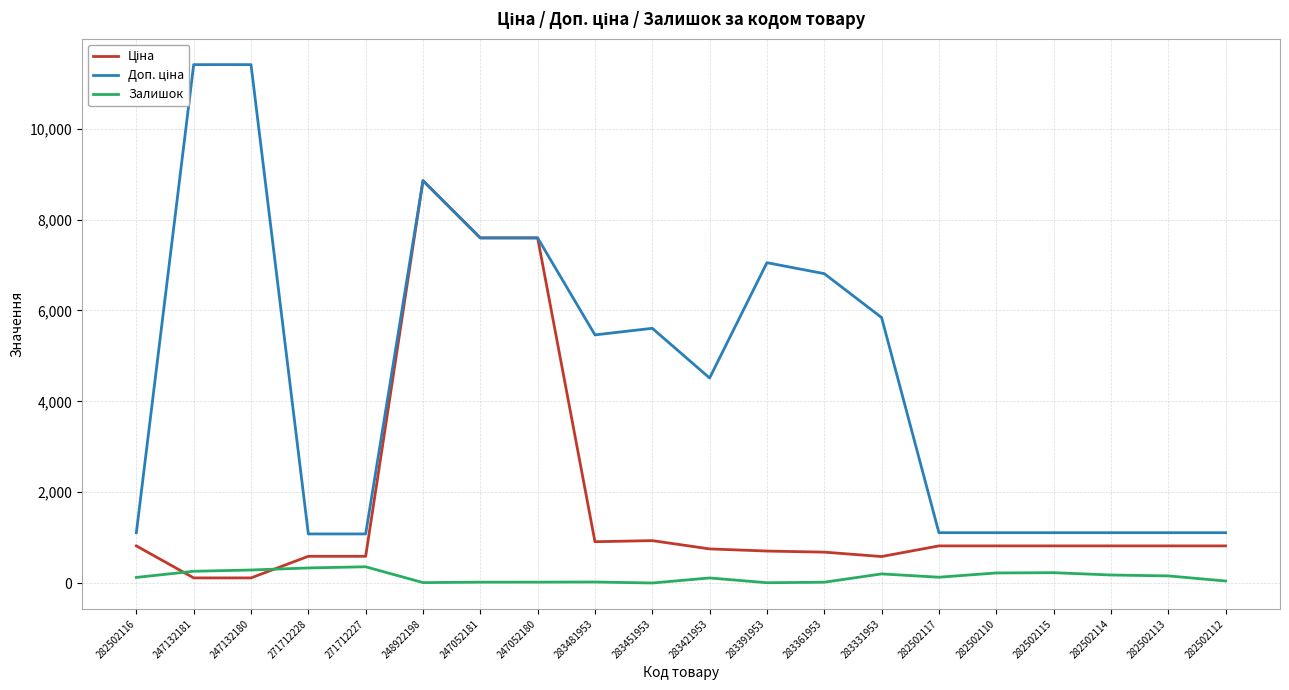

What position from the left is 271712227?

5